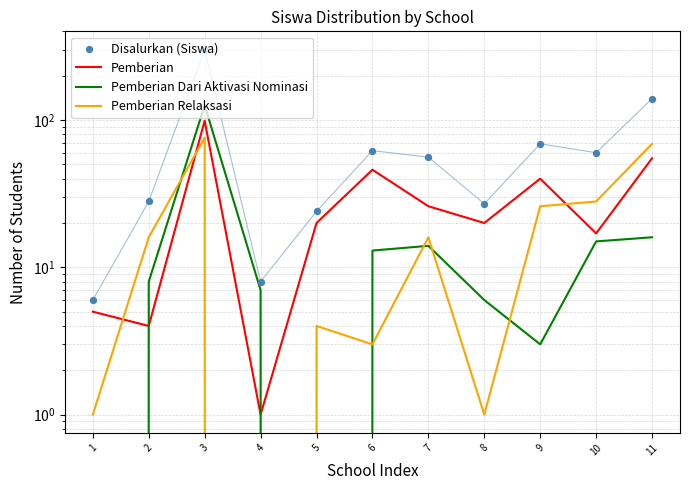

What is the total value across all series at 10?

120